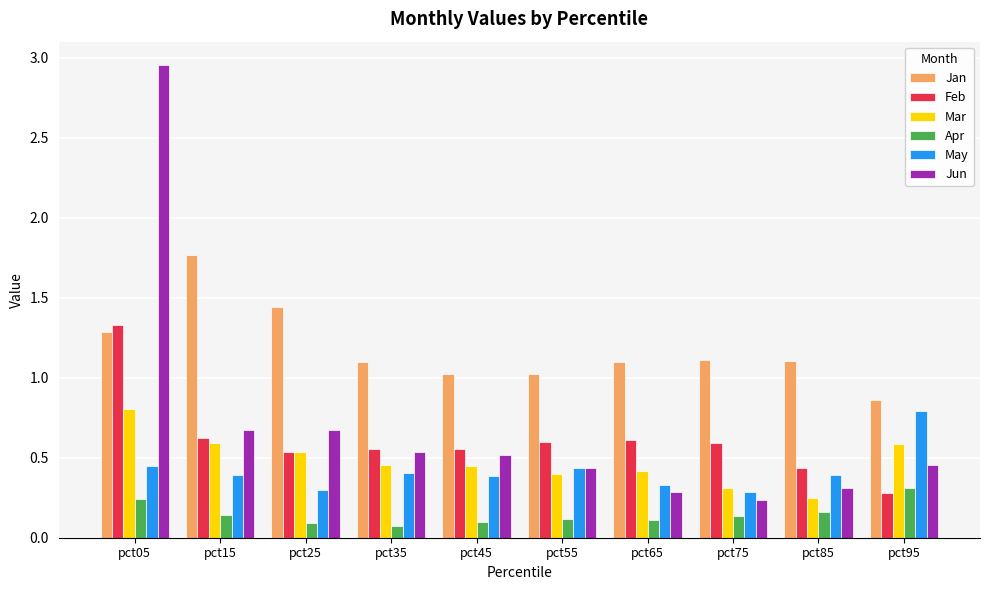

Which series has the largest total across all categories?

Jan